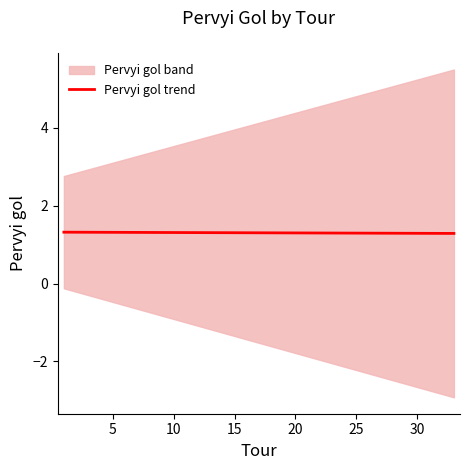

What is the highest value of the Pervyi gol trend series?

1.3